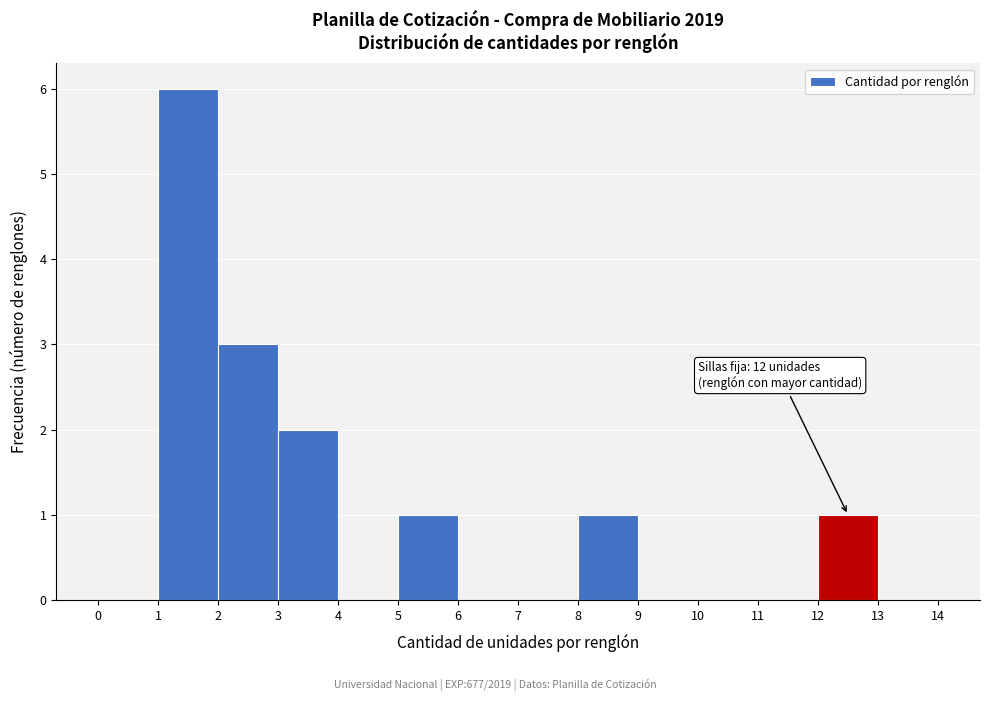

Which range on the x-axis has the tallest bar?

1 to 2